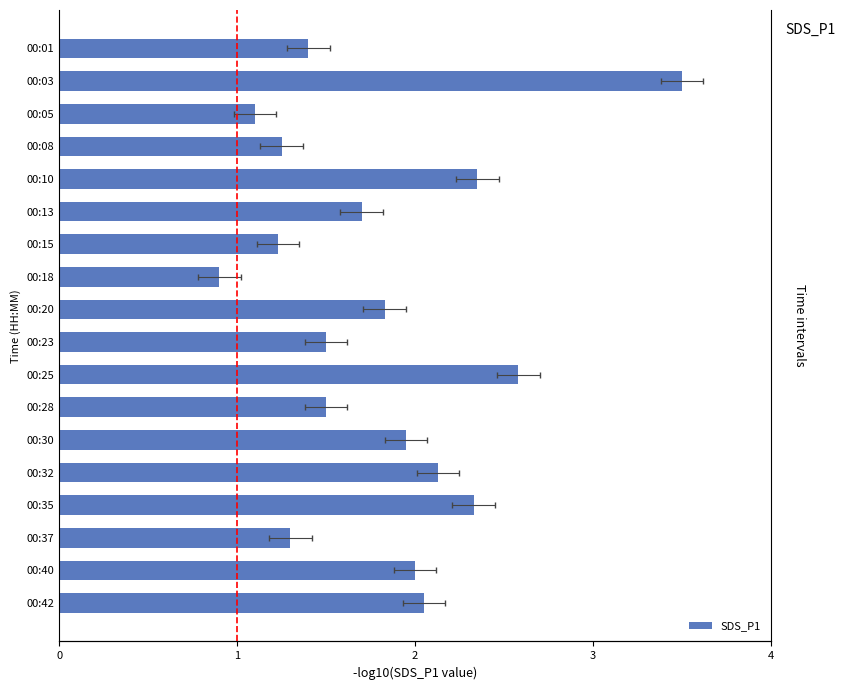

What is the difference between the maximum and minimum values?

2.6